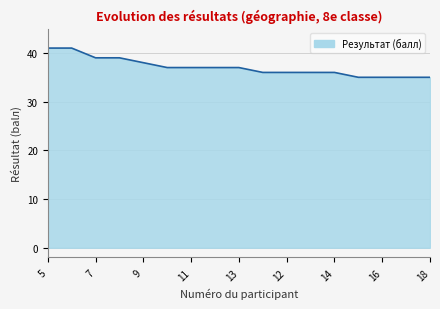

How many categories are shown in the chart?

17